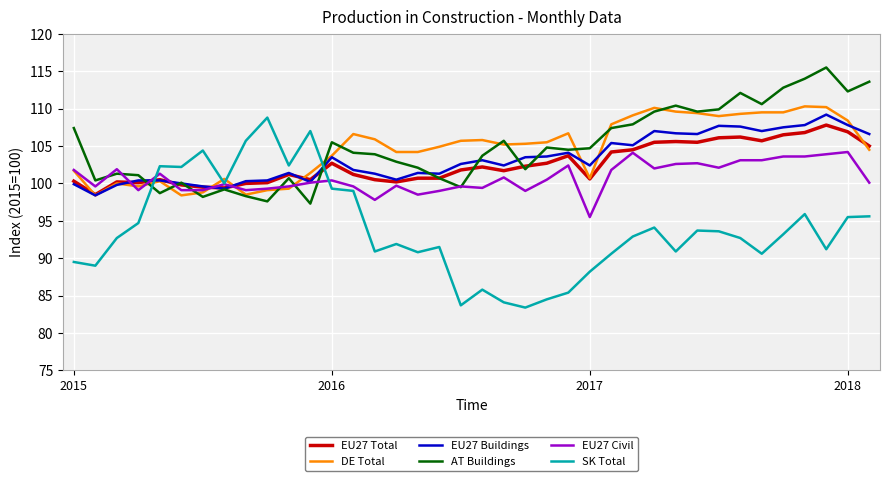

What is the lowest value of the AT Buildings series?

97.3